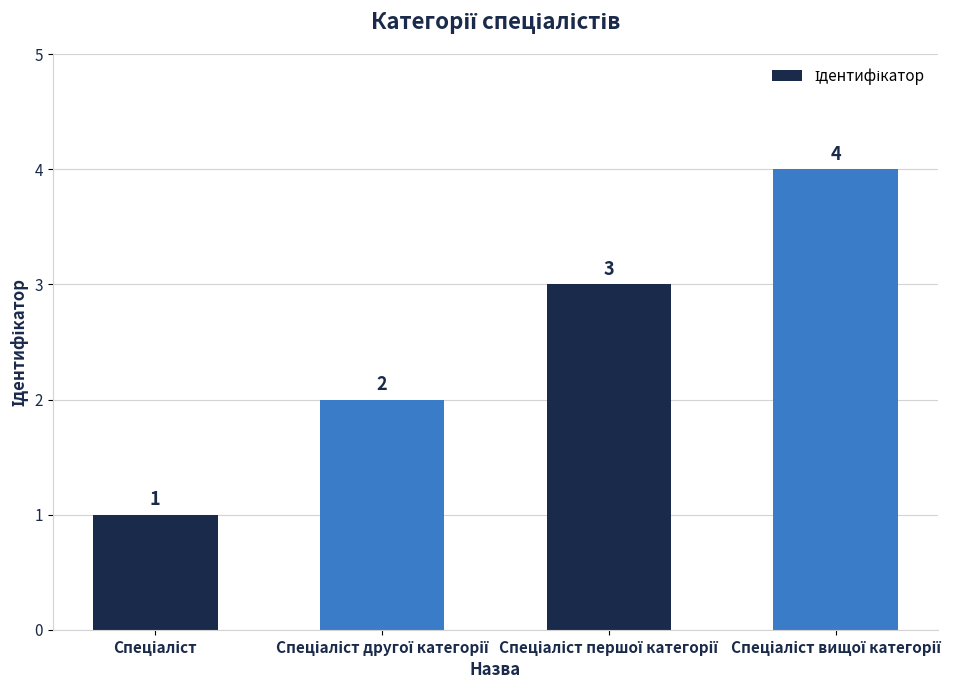

What is the smallest value displayed?

1